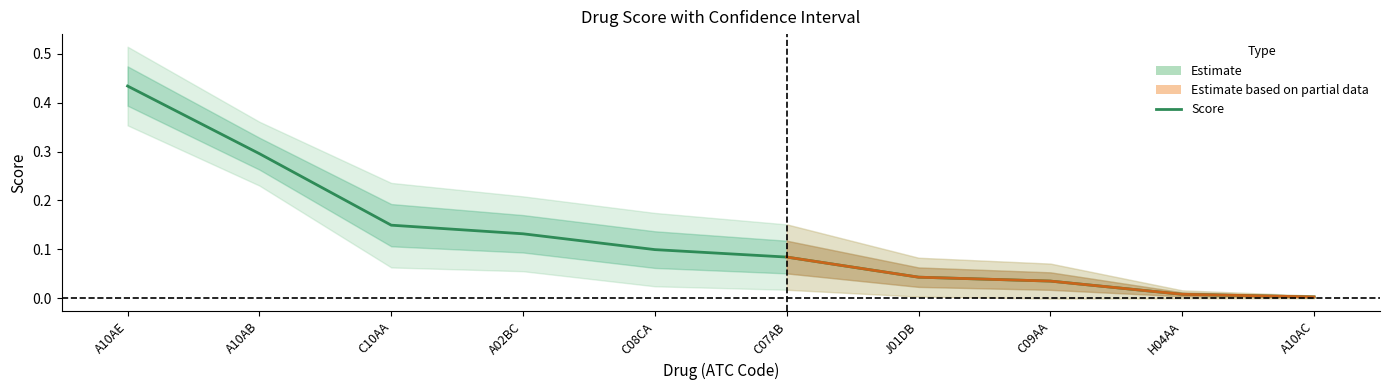

List the labels in order of value, largest first.

A10AE, A10AB, C10AA, A02BC, C08CA, C07AB, J01DB, C09AA, H04AA, A10AC